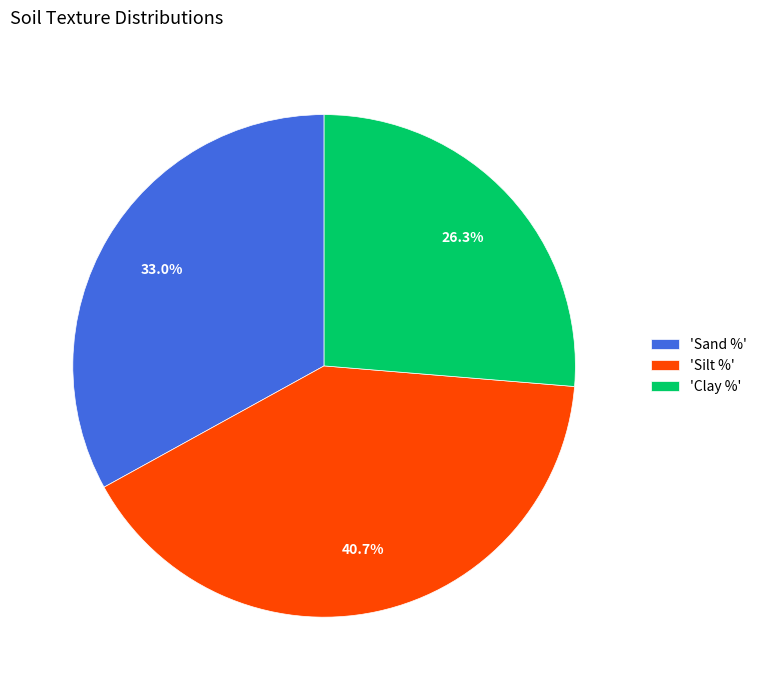

Do 'Silt %' and 'Clay %' together represent more than half of the pie?

Yes